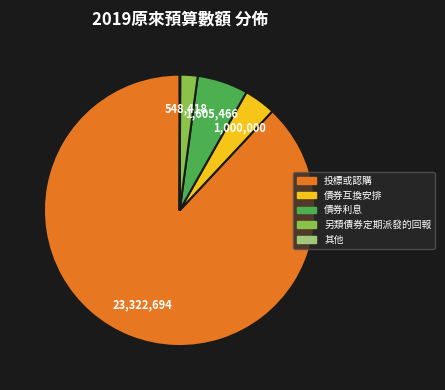

Does 投標或認購 represent more than half of the total?

Yes